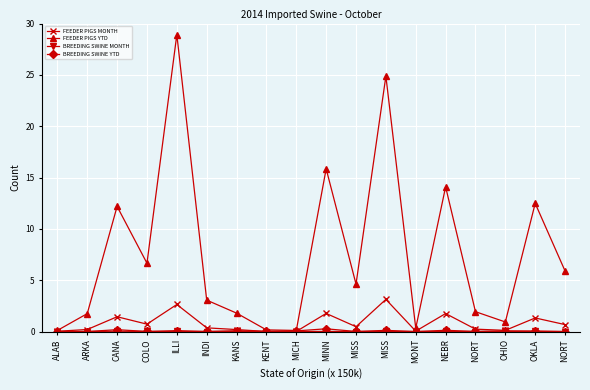

Reading right to left, list all the values displayed in this chart.

FEEDER PIGS MONTH: NORT=0.7	OKLA=1.3	OHIO=0.1	NORT=0.2	NEBR=1.8	MONT=0.0	MISS=3.1	MISS=0.5	MINN=1.8	MICH=0.0	KENT=0.0	KANS=0.2	INDI=0.4	ILLI=2.6	COLO=0.7	CANA=1.4	ARKA=0.2	ALAB=0.0
FEEDER PIGS YTD: NORT=5.9	OKLA=12.5	OHIO=0.9	NORT=1.9	NEBR=14.1	MONT=0.3	MISS=24.9	MISS=4.6	MINN=15.8	MICH=0.1	KENT=0.2	KANS=1.8	INDI=3.1	ILLI=28.9	COLO=6.7	CANA=12.2	ARKA=1.7	ALAB=0.1
BREEDING SWINE MONTH: NORT=0.0	OKLA=0.0	OHIO=0.0	NORT=0.0	NEBR=0.0	MONT=0.0	MISS=0.0	MISS=0.0	MINN=0.0	MICH=0.0	KENT=0.0	KANS=0.0	INDI=0.0	ILLI=0.0	COLO=0.0	CANA=0.0	ARKA=0.0	ALAB=0.0
BREEDING SWINE YTD: NORT=0.0	OKLA=0.0	OHIO=0.1	NORT=0.0	NEBR=0.1	MONT=0.0	MISS=0.1	MISS=0.0	MINN=0.3	MICH=0.1	KENT=0.0	KANS=0.1	INDI=0.0	ILLI=0.1	COLO=0.0	CANA=0.2	ARKA=0.0	ALAB=0.0